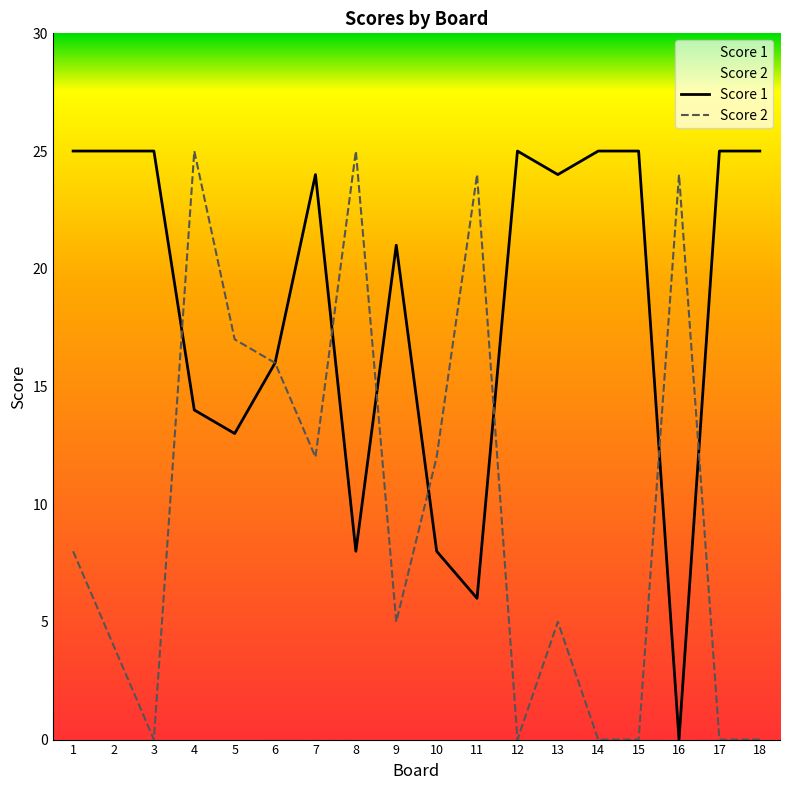

Where is Score 2 nearest to the value 12?

7